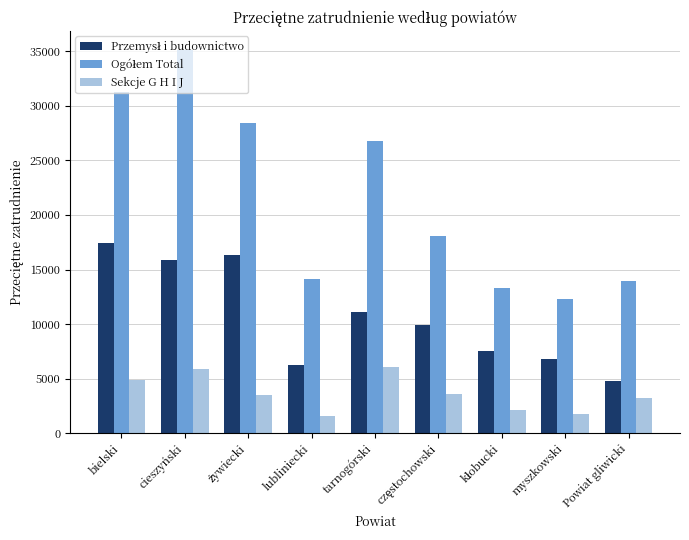

At which category is the sum across all series the highest?

cieszyński